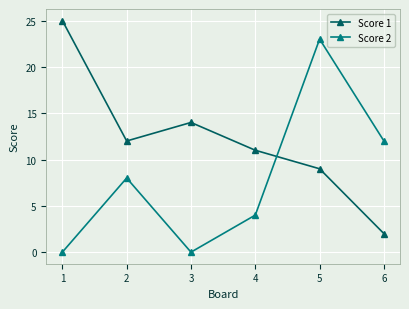

Does the chart have visible grid lines?

Yes